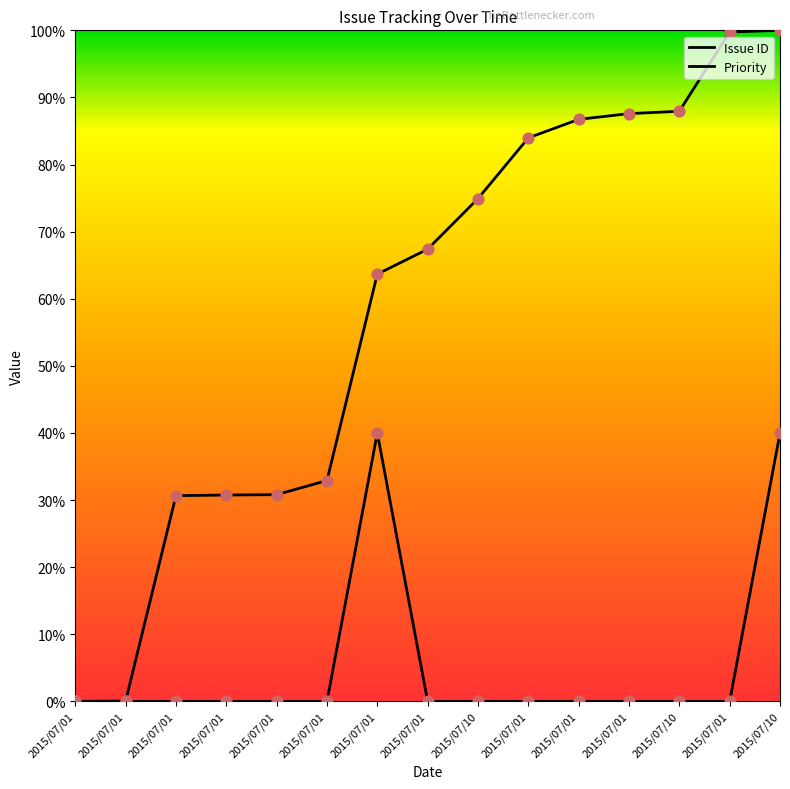

Is the value of Issue ID at 2015/07/01 greater than the value of Priority at 2015/07/01?

No